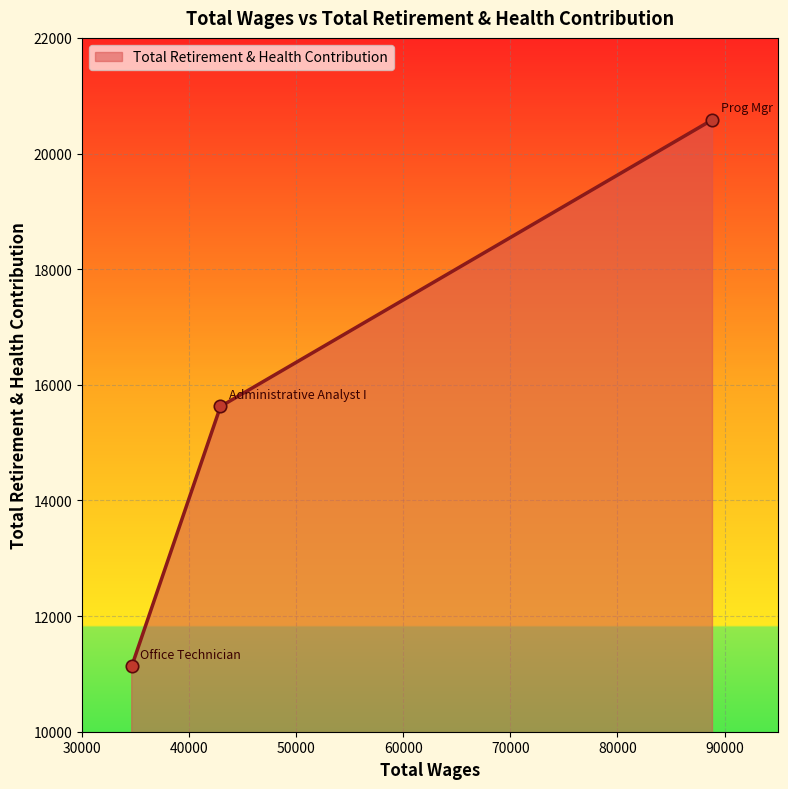

What is the smallest value displayed?

11132